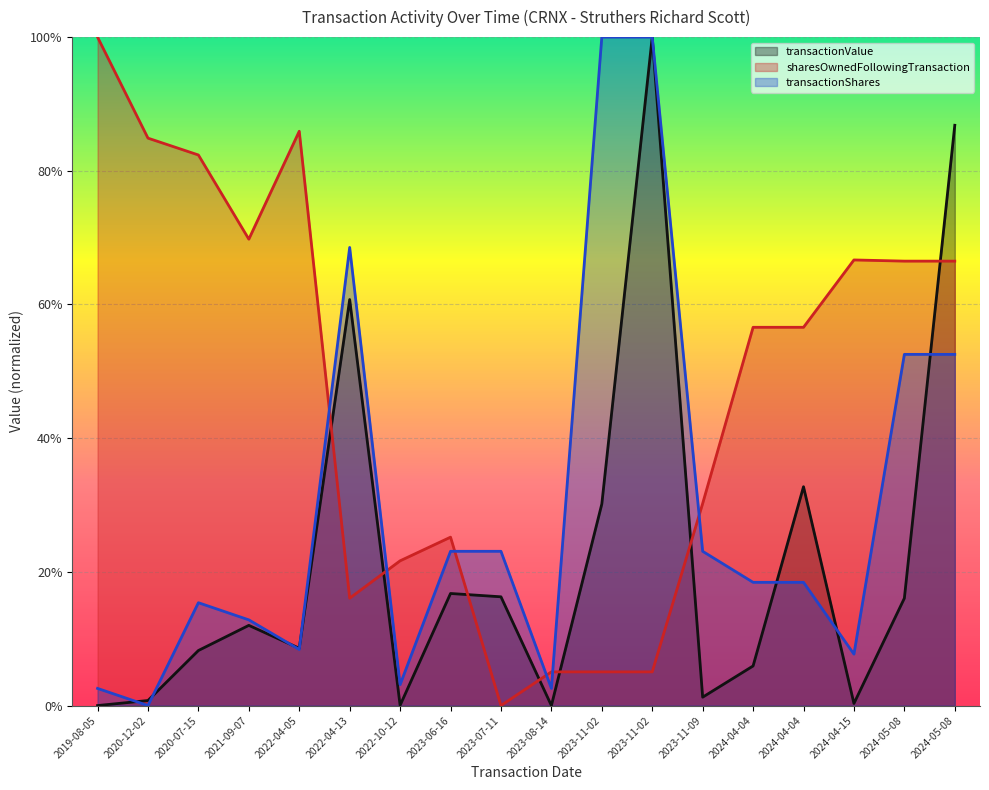

True or false: sharesOwnedFollowingTransaction has a value of 0.0 at 2023-07-11.

True